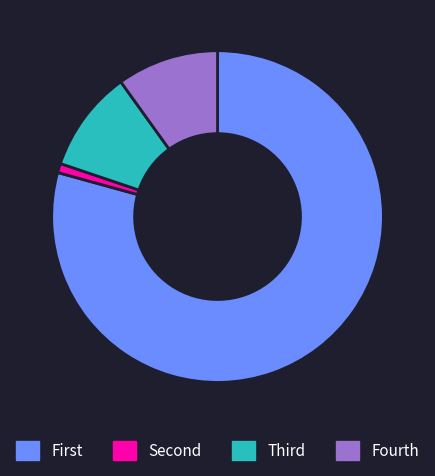

What is the smallest slice in the pie chart?

Second